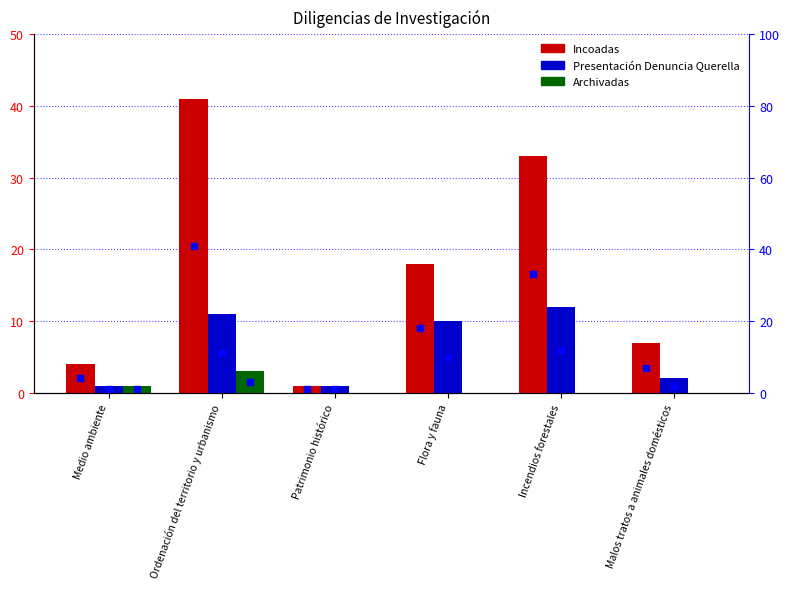

Rank the series by their maximum value, from lowest to highest.

Archivadas, Presentación Denuncia Querella, Incoadas